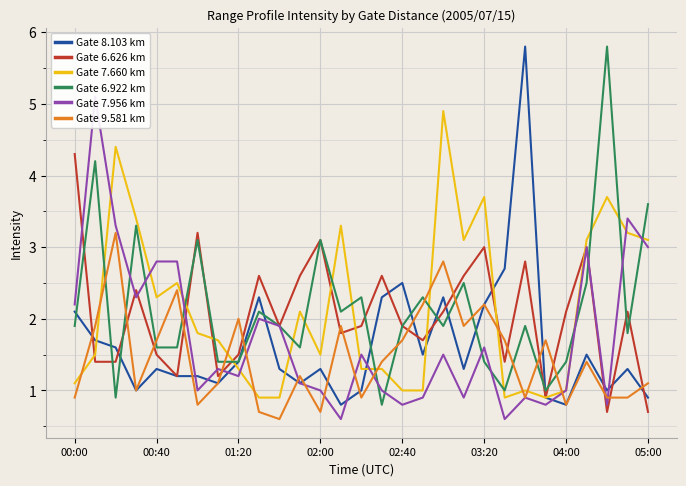

The value of Gate 9.581 km at 02:00 is 1.2. True or false?

False